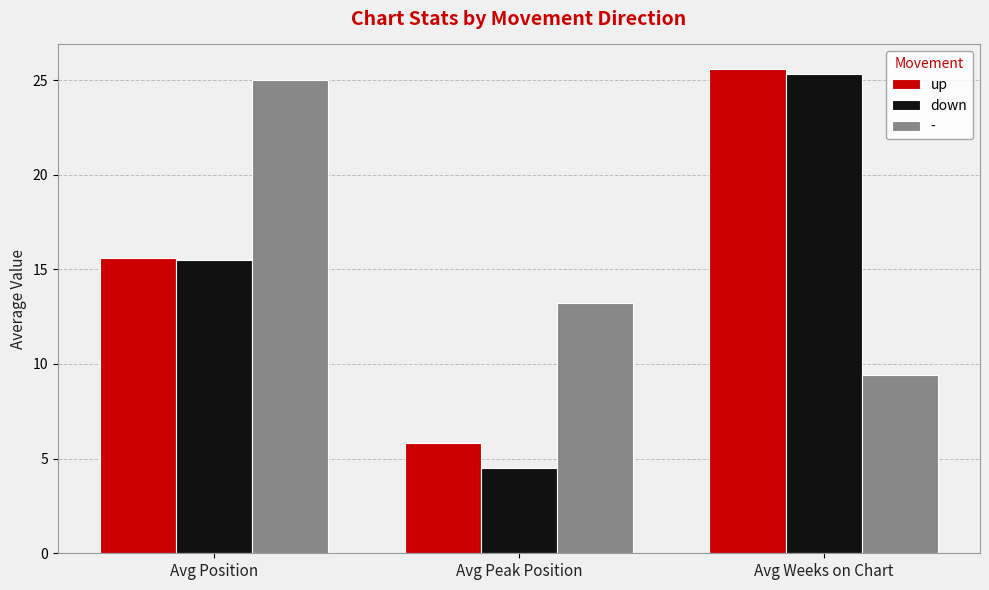

What is the label of the 3rd bar from the left?

Avg Weeks on Chart